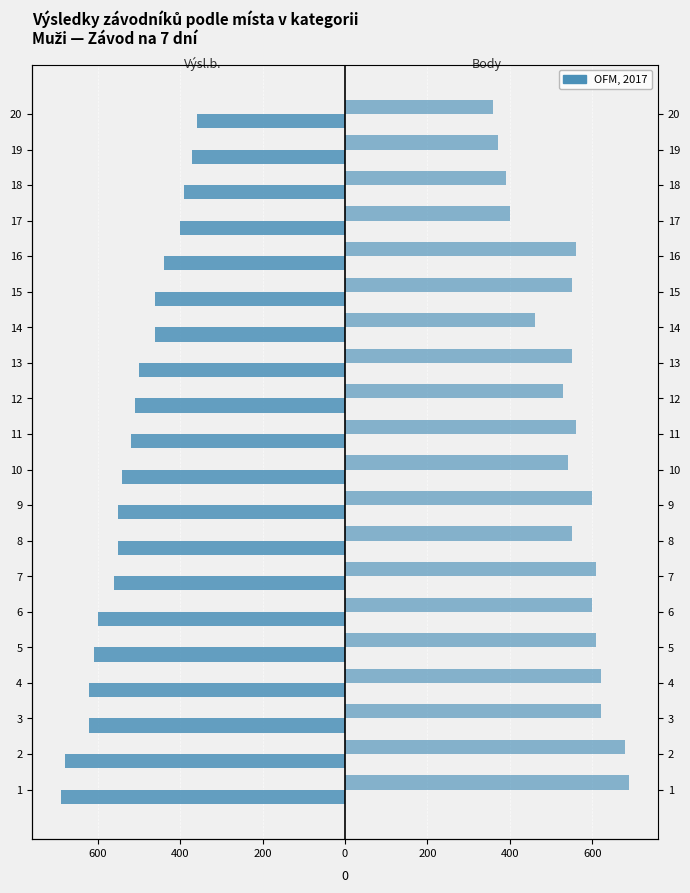

The value of Body at 2 is 1108. True or false?

False